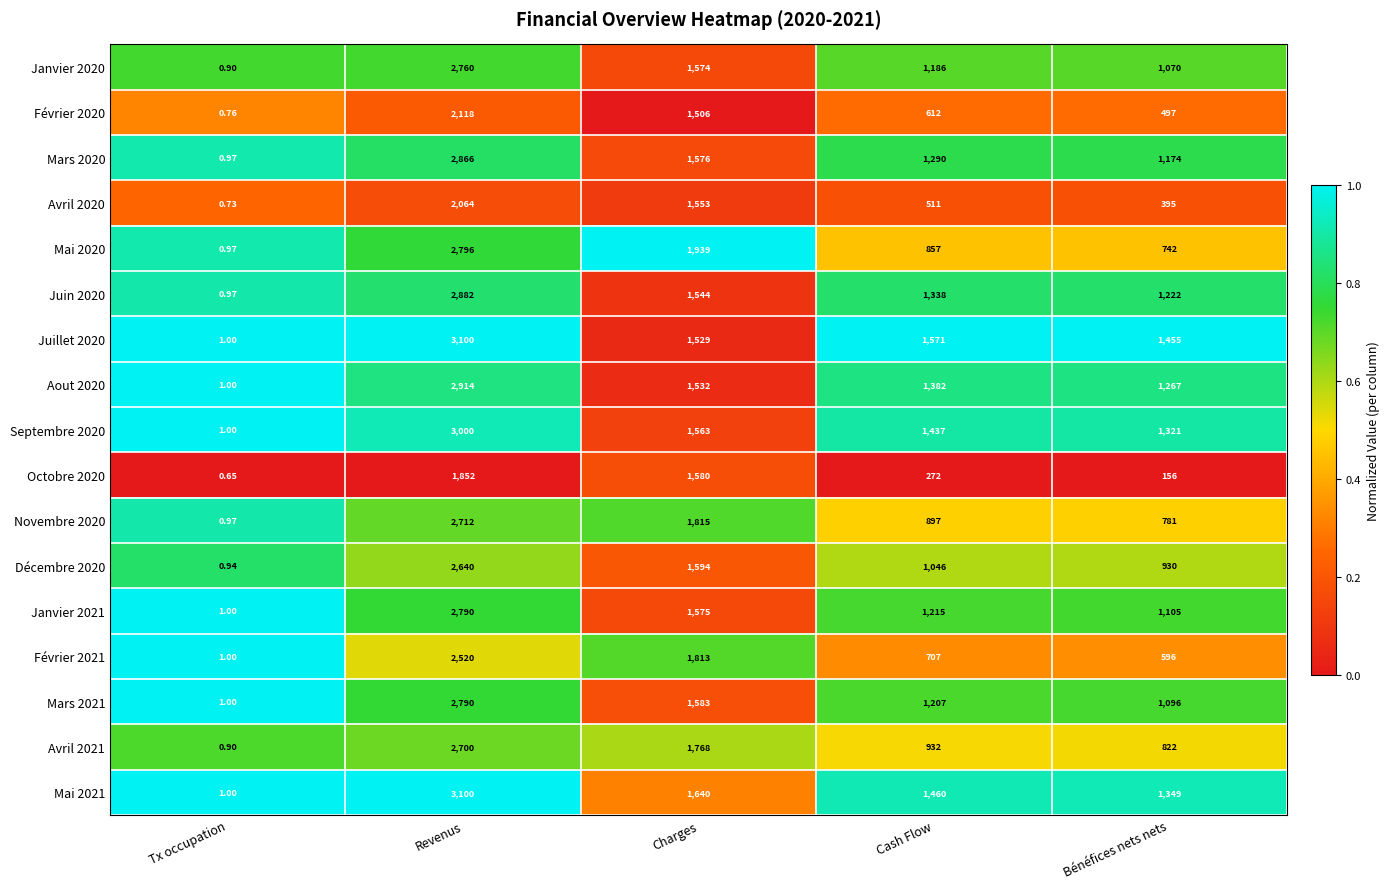

Is the value of Février 2020 at Charges greater than the value of Novembre 2020 at Bénéfices nets nets?

Yes